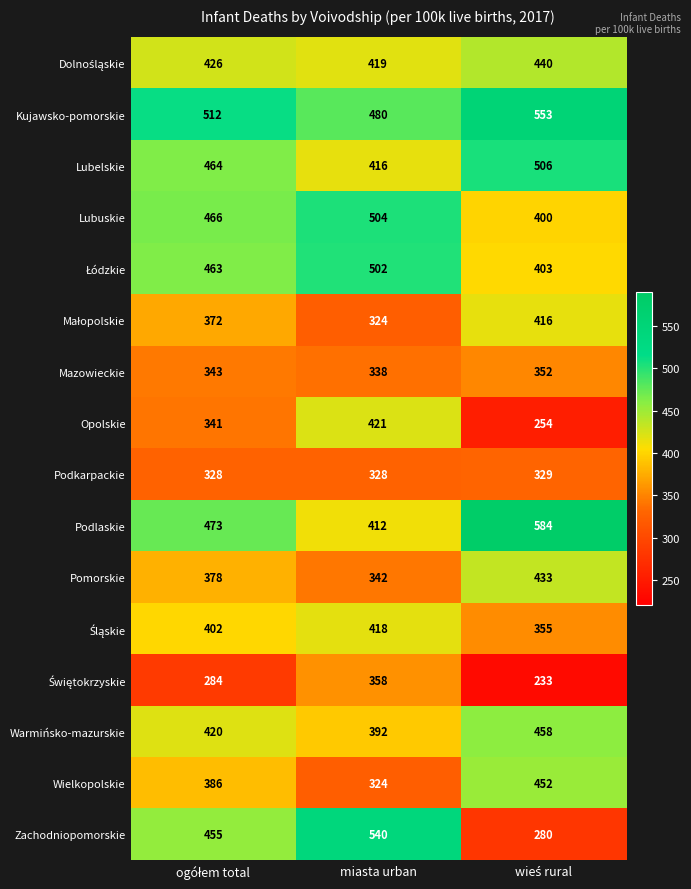

Which series has the largest total across all categories?

Kujawsko-pomorskie